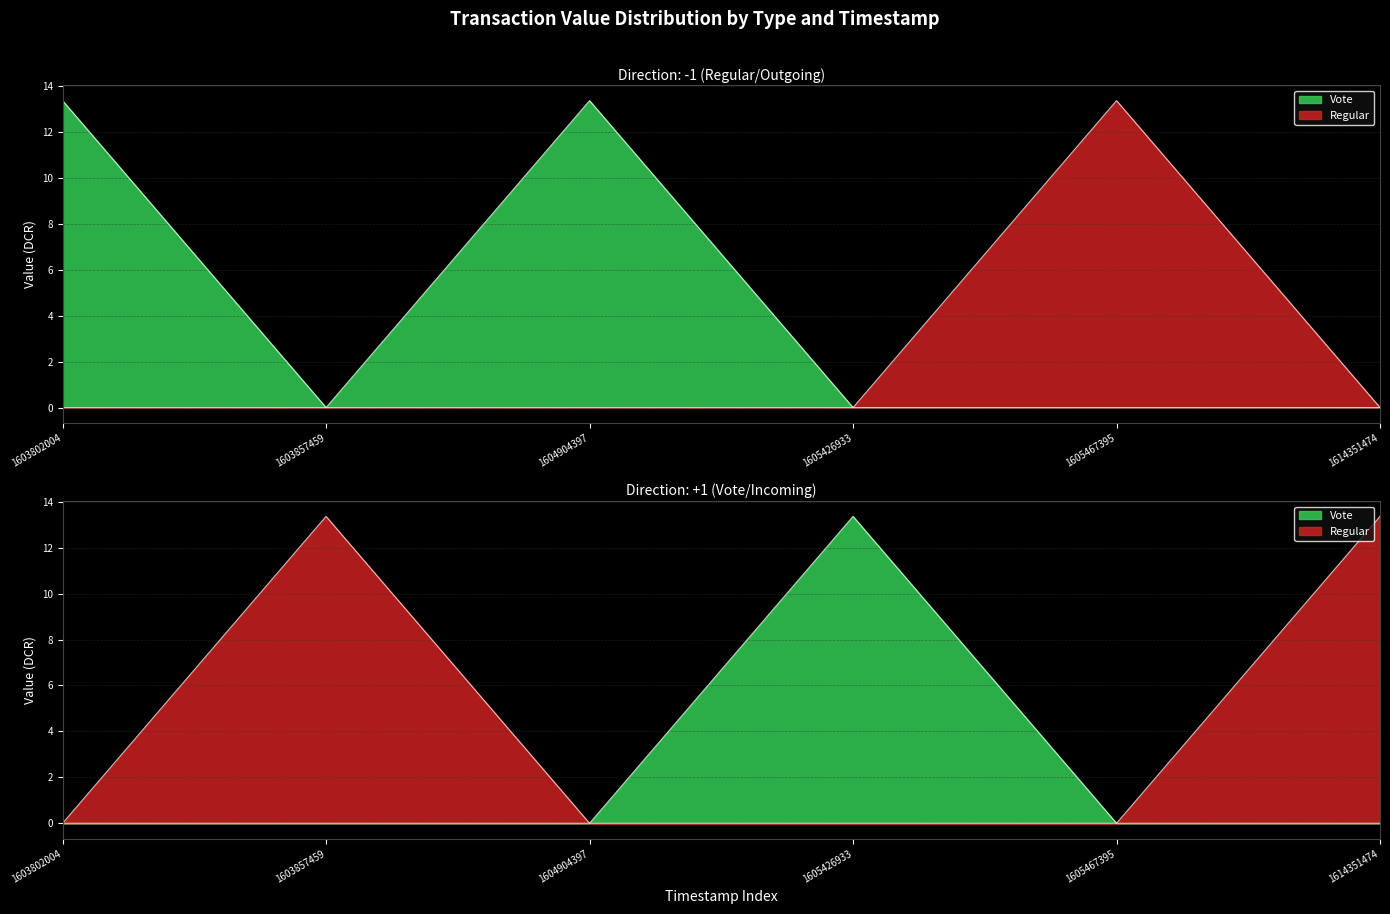

What value does the Regular series have at 1614351474?

13.4